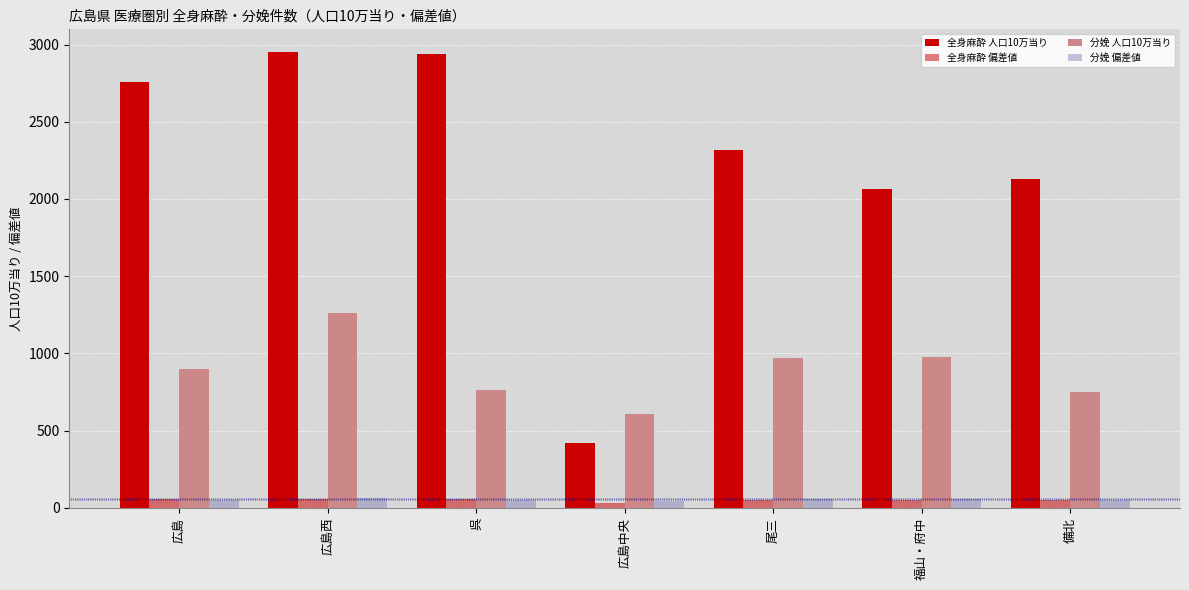

How many bars are there in each group?

4